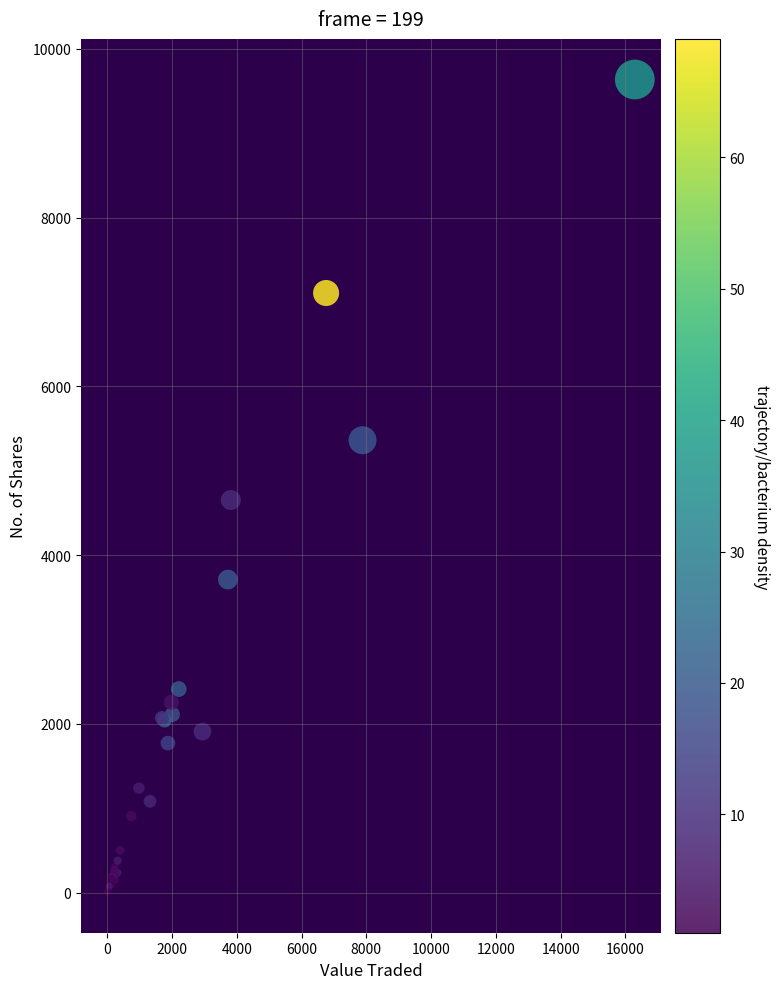

What Y value in the scatter plot is closest to 4821?

4653